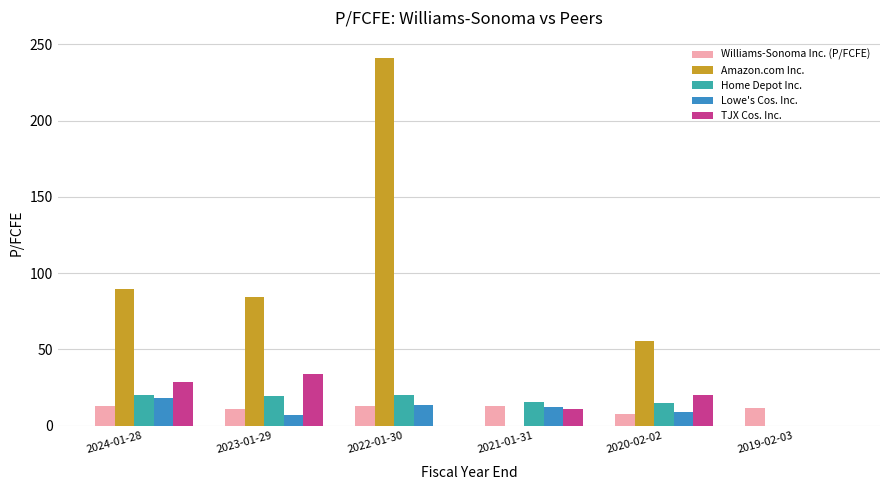

What is the sum of all TJX Cos. Inc. values?

92.6